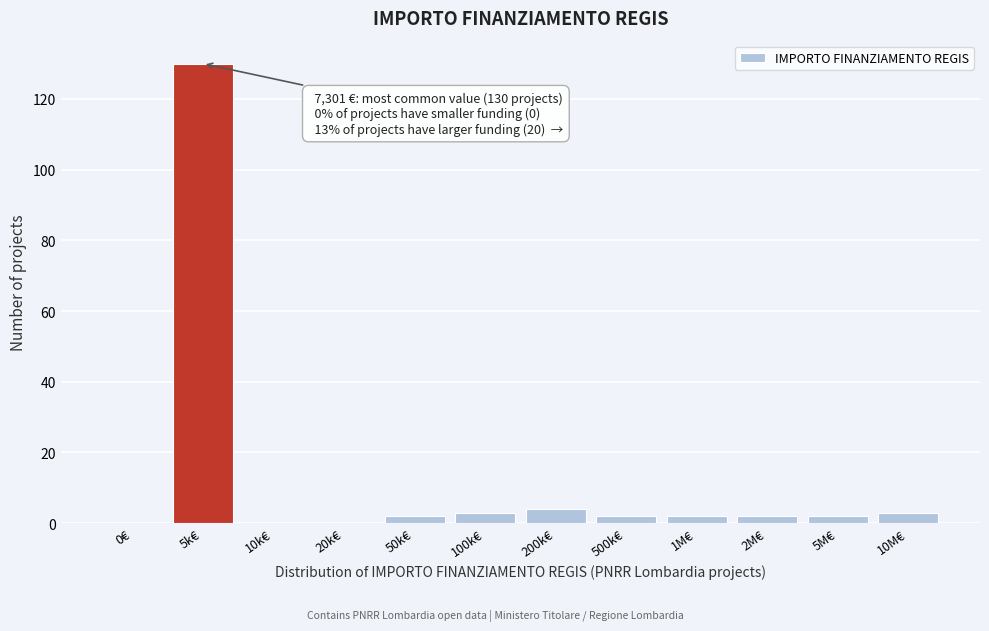

Reading right to left, list all the values displayed in this chart.

10M€=3	5M€=2	2M€=2	1M€=2	500k€=2	200k€=4	100k€=3	50k€=2	20k€=0	10k€=0	5k€=130	0€=0